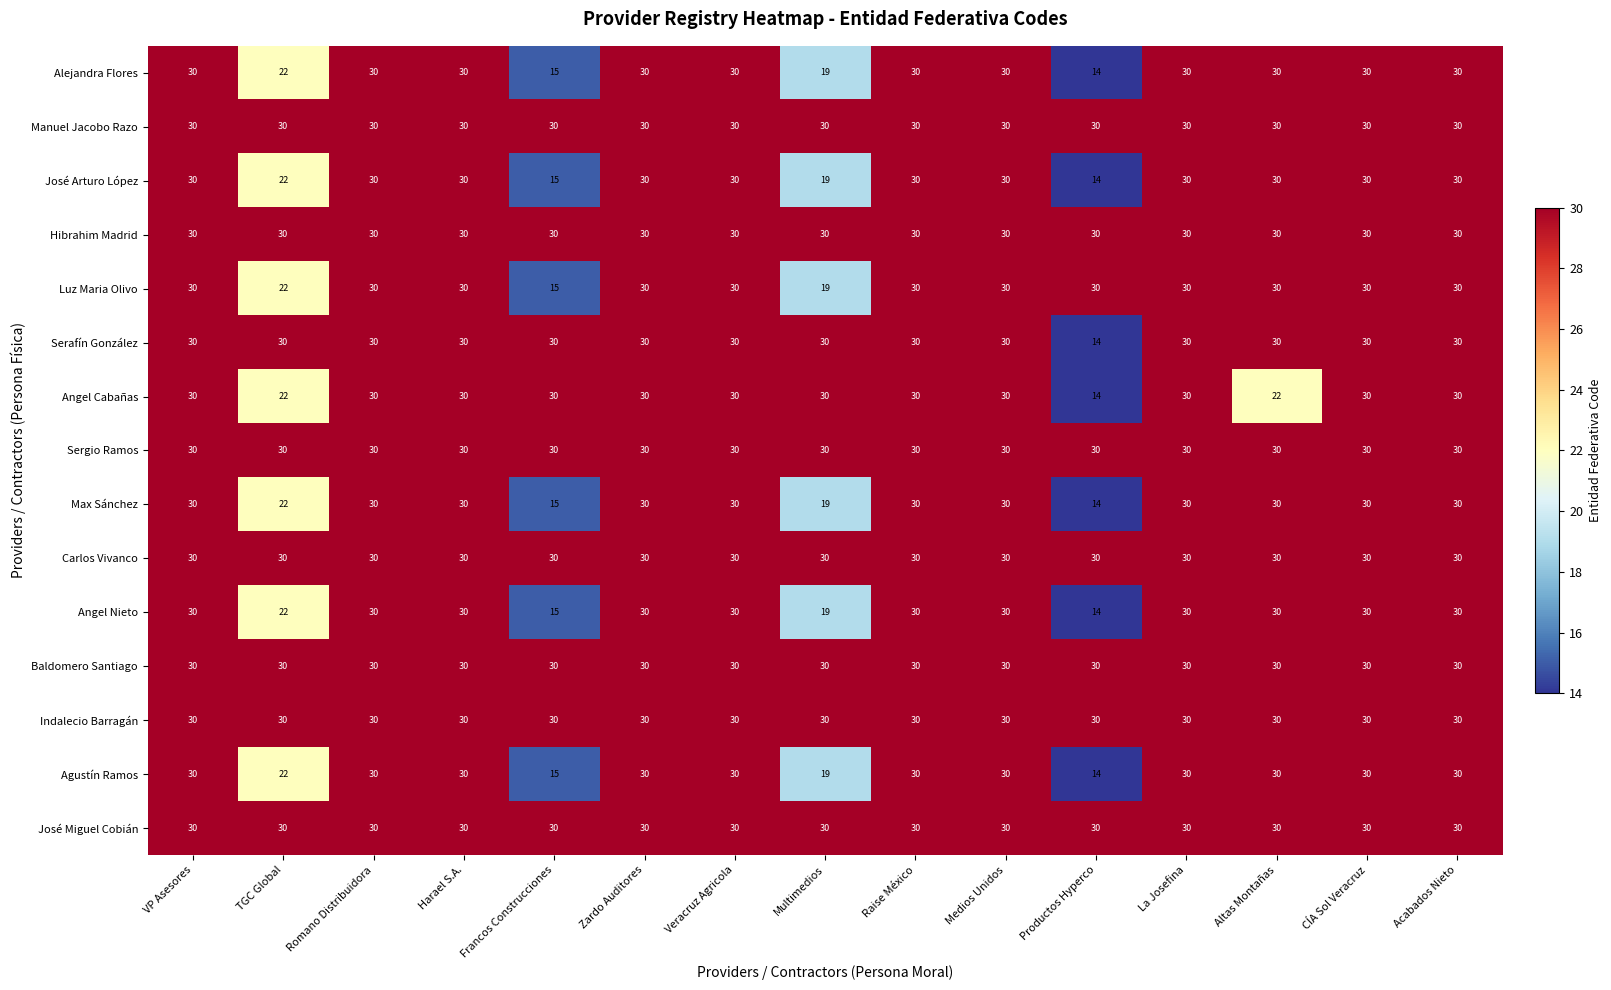

What is the difference between the Alejandra Flores values at CÍA Sol Veracruz and Francos Construcciones?

15